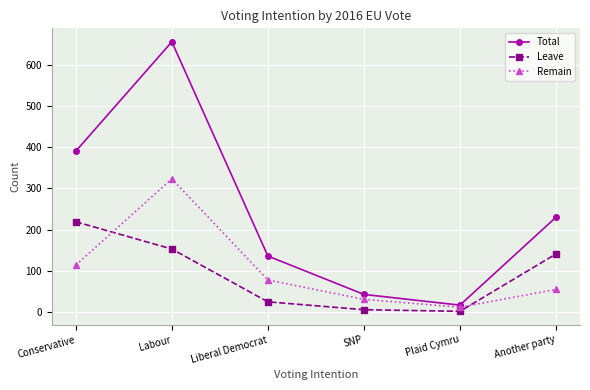

At which category does Remain reach its first local valley?

Plaid Cymru